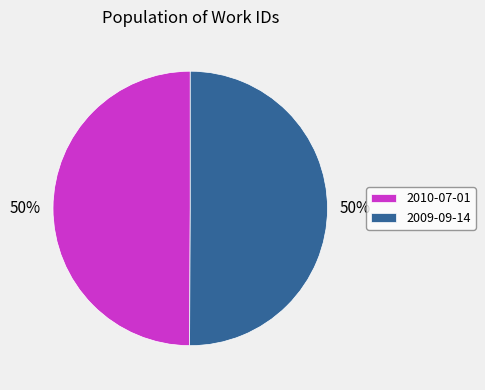

To the nearest percent, what percentage of the pie is 2010-07-01?

50%